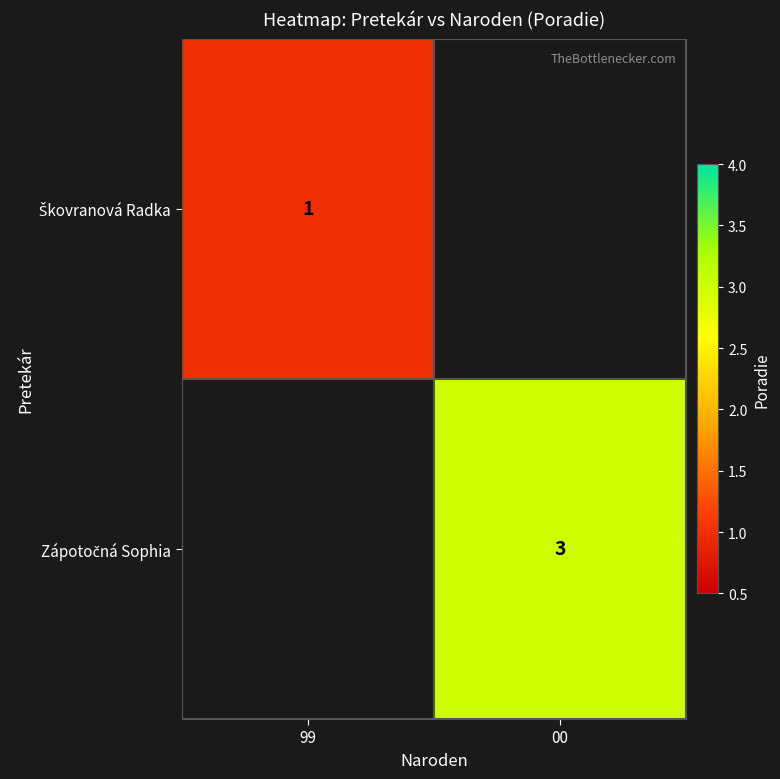

Which category has the highest value in the Zápotočná Sophia series?

99